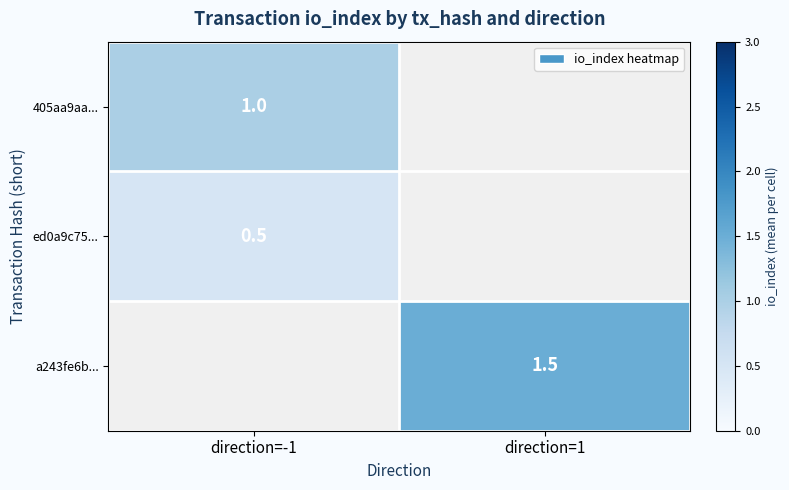

The ed0a9c75... series shows 0.8 at direction=-1. True or false?

False